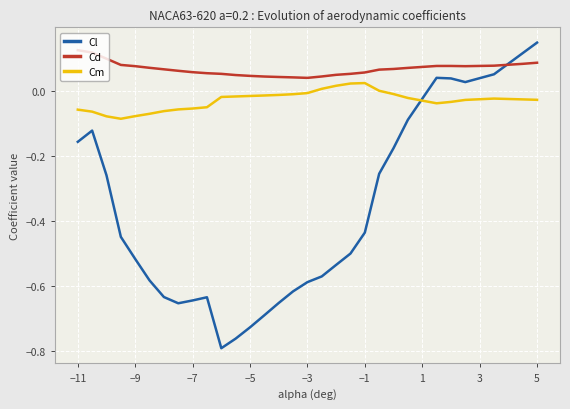

Rank the series by their average value, from highest to lowest.

Cd, Cm, Cl